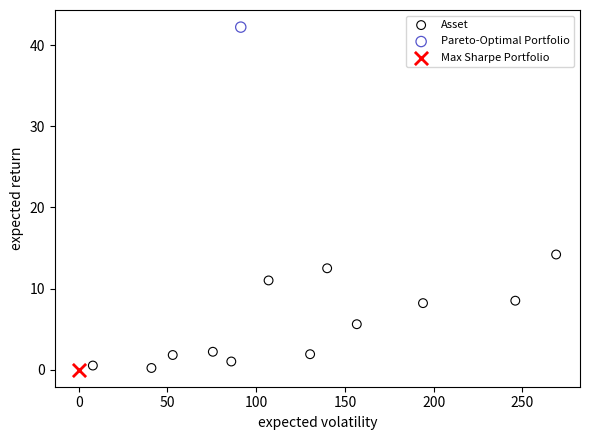

What are all the series names shown in the legend?

Asset, Pareto-Optimal Portfolio, Max Sharpe Portfolio